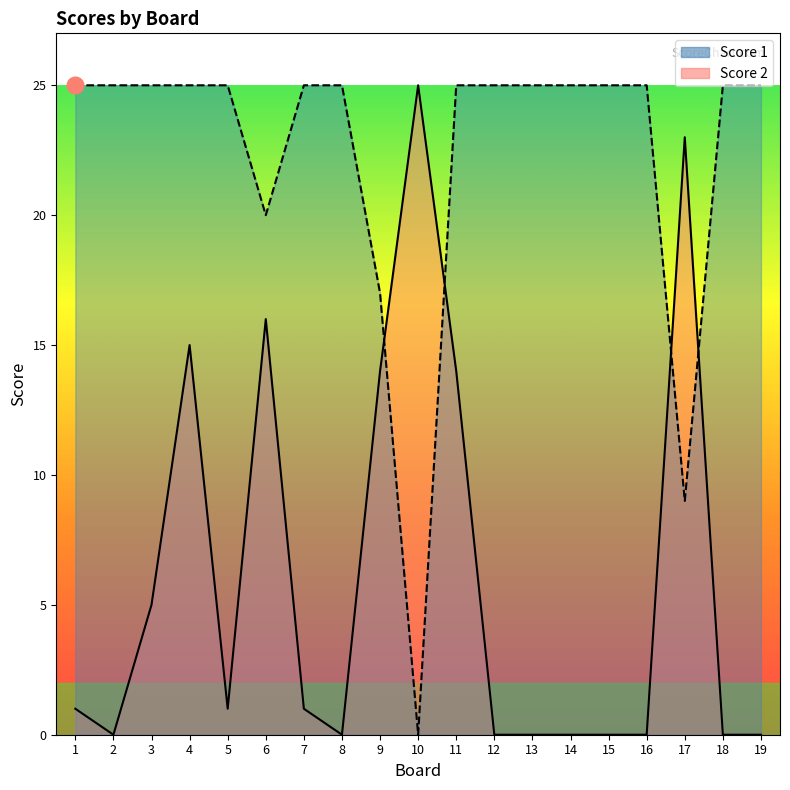

How many values in the Score 2 series exceed 1?

7